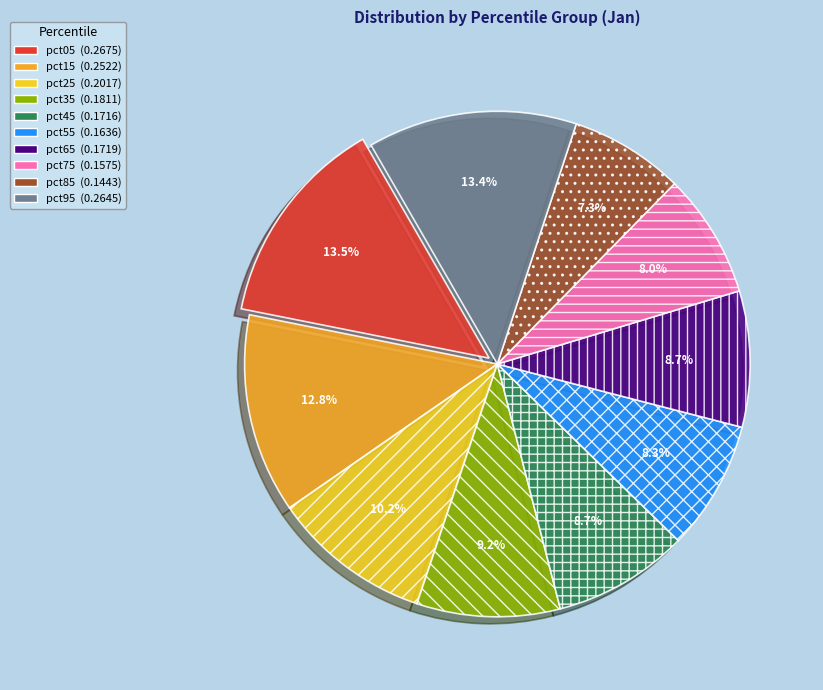

Between pct05 and pct55, which is larger?

pct05